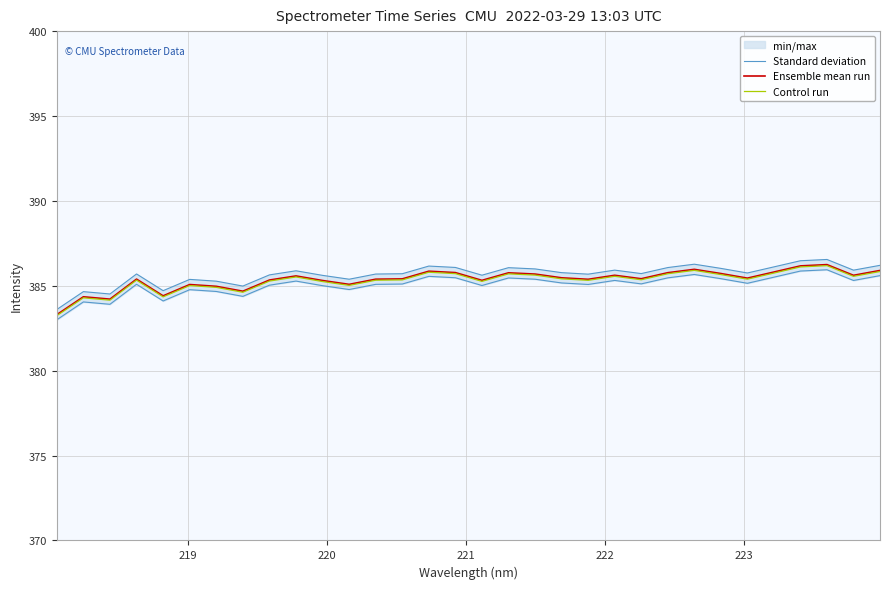

Which series has the largest total across all categories?

Standard deviation